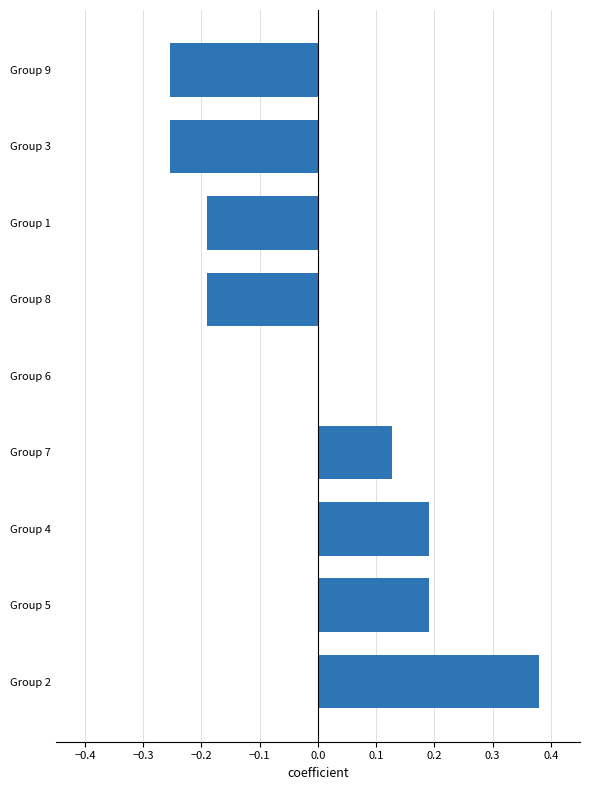

Count the number of data series in this chart.

1